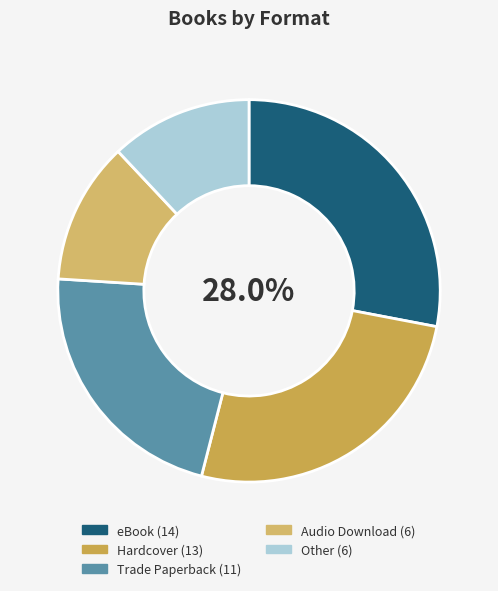

Does any single category account for the majority?

No